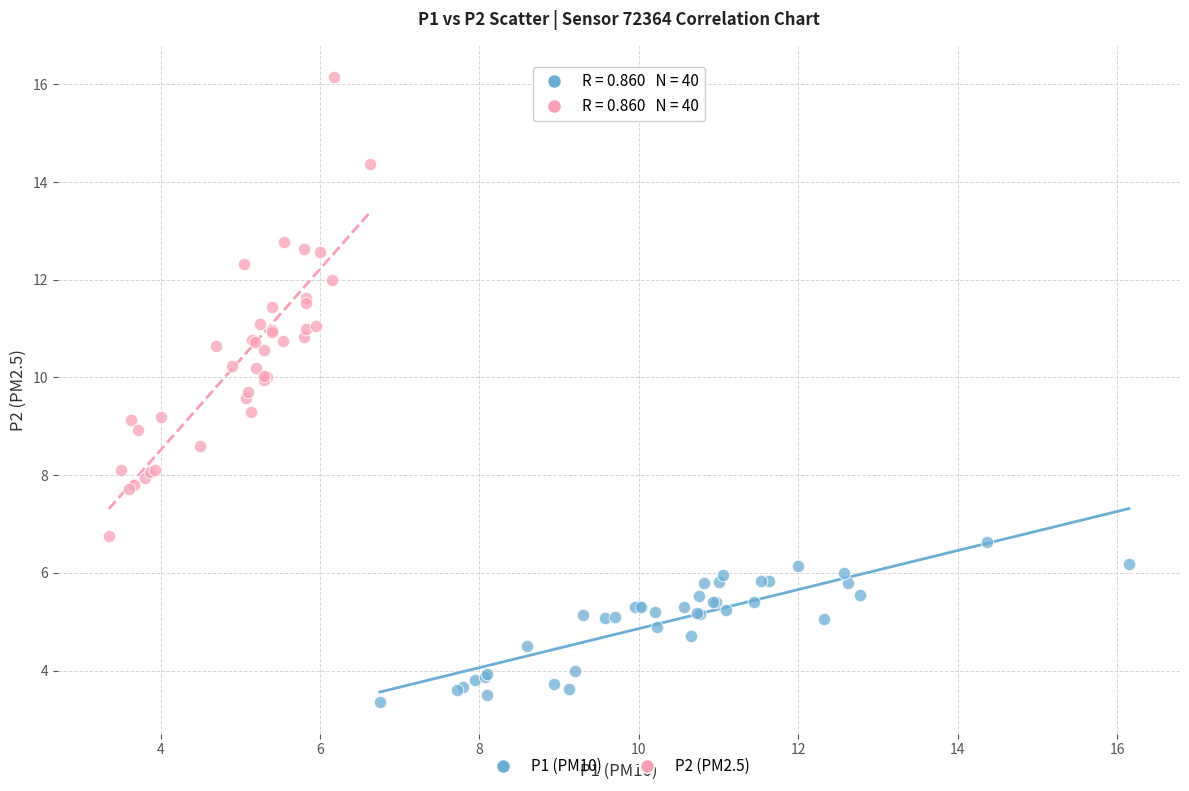

Which series has the widest spread of Y values?

P2 (PM2.5)